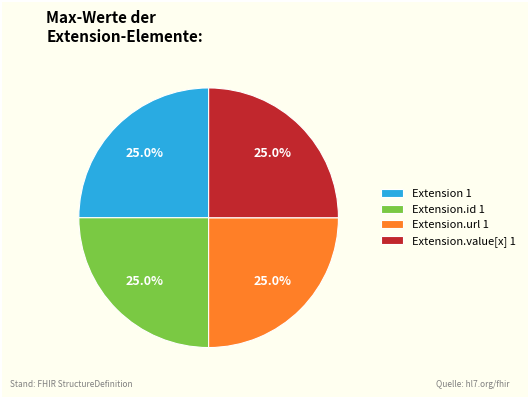

How many slices are in this pie chart?

4